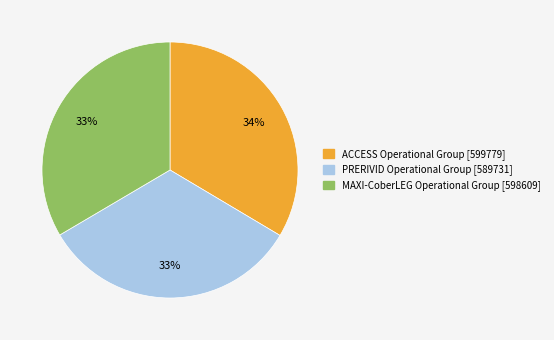

Between PRERIVID Operational Group [589731] and ACCESS Operational Group [599779], which is larger?

ACCESS Operational Group [599779]